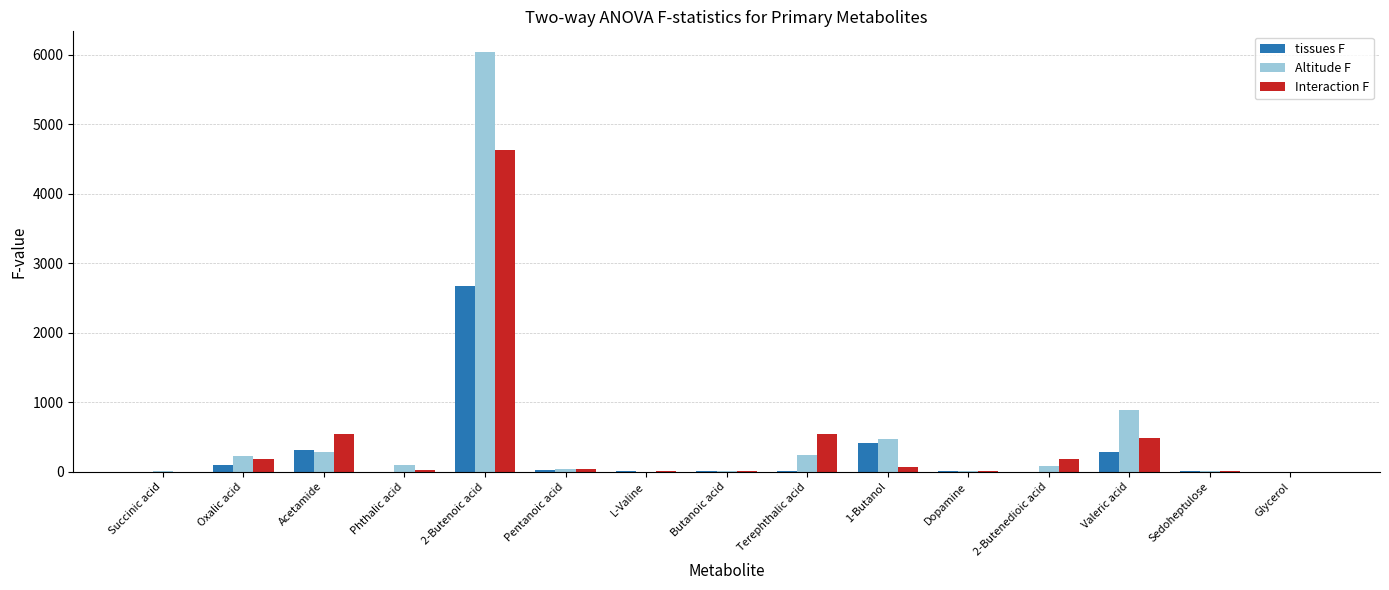

What is the average value of the Altitude F series?

559.7